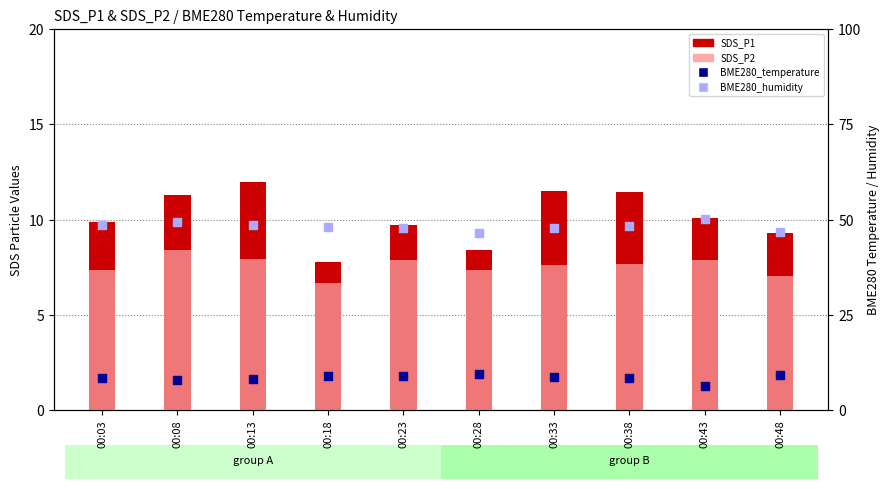

Which series has the largest total across all categories?

BME280_humidity